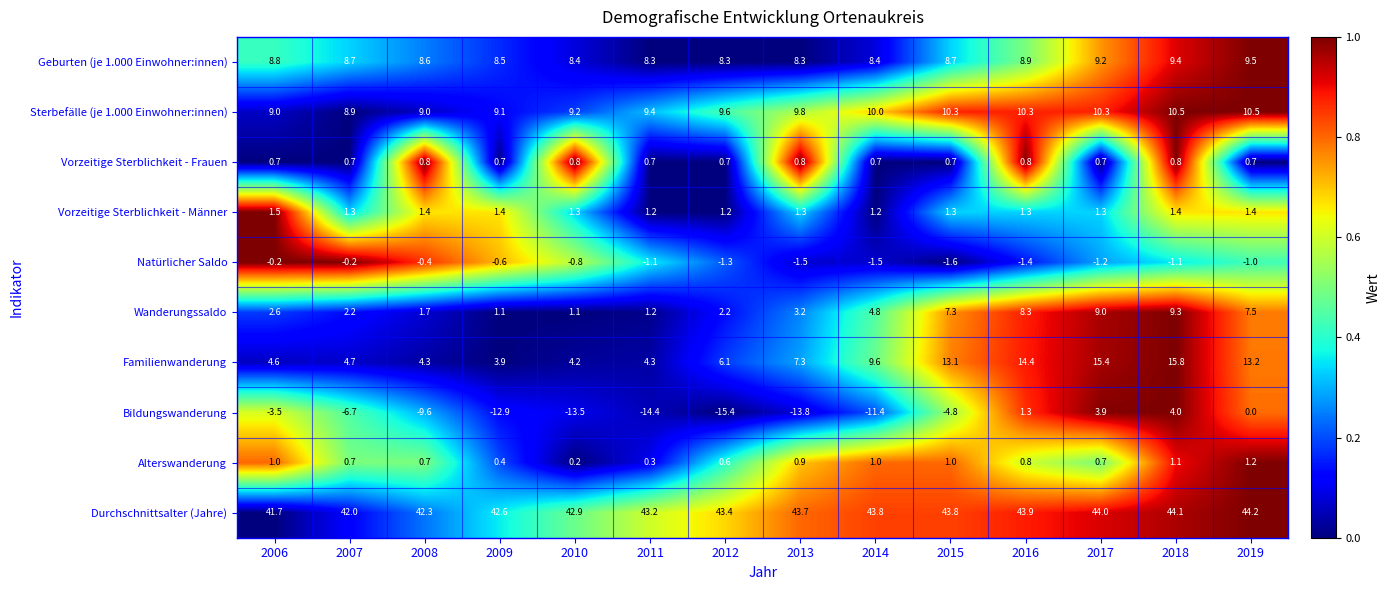

What is the average value of the Durchschnittsalter (Jahre) series?

43.3